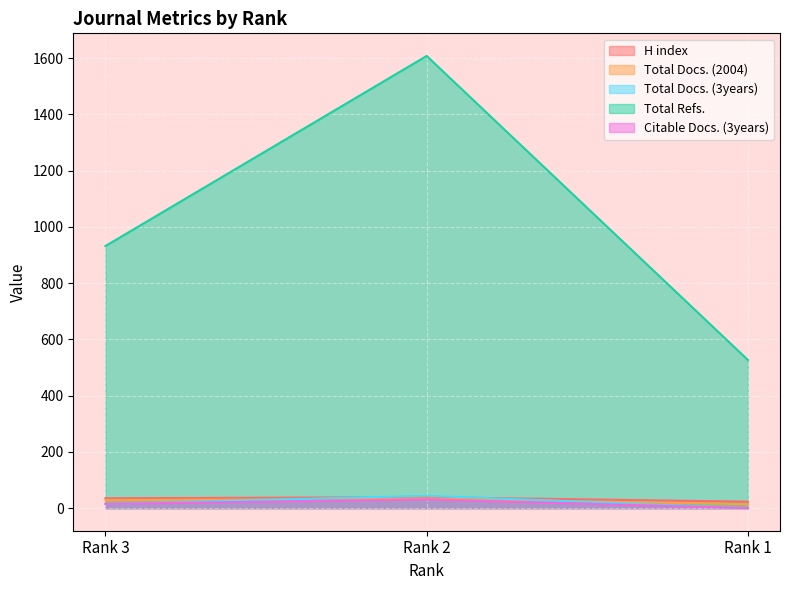

Reading left to right, extract all data points from this chart.

H index: 35	39	23
Total Docs. (2004): 28	34	14
Total Docs. (3years): 15	44	0
Total Refs.: 932	1608	527
Citable Docs. (3years): 15	31	0